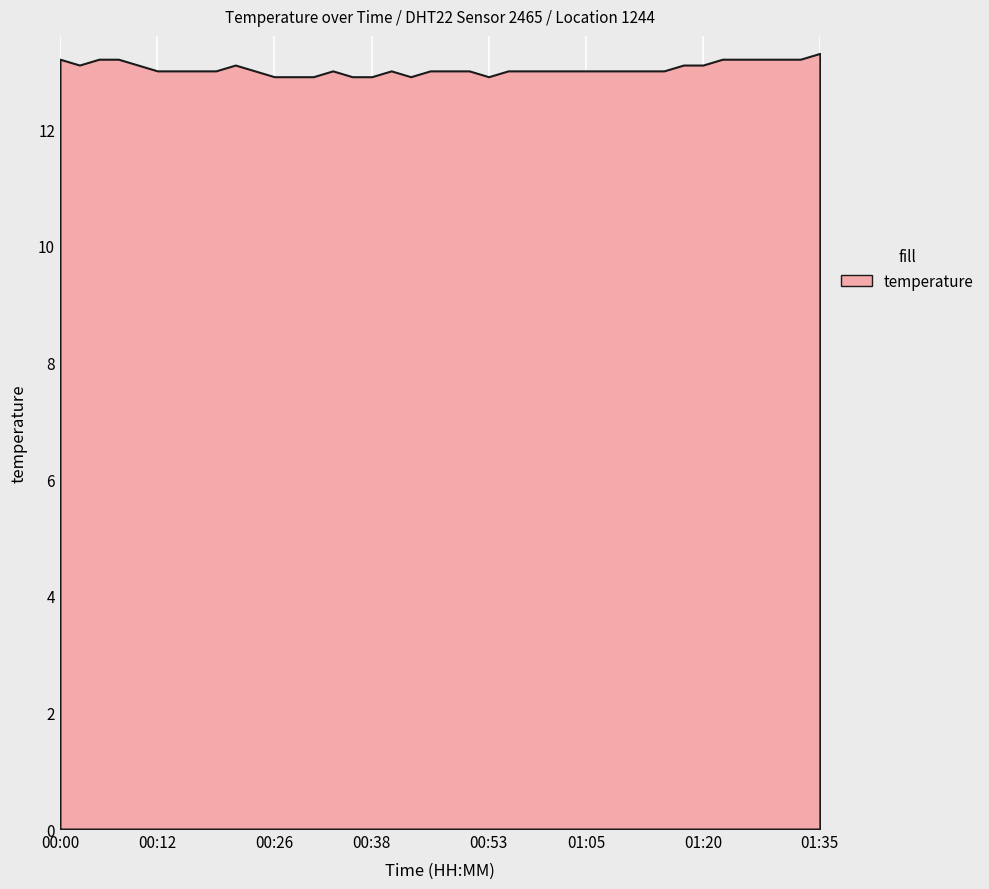

What is the average value?

13.0